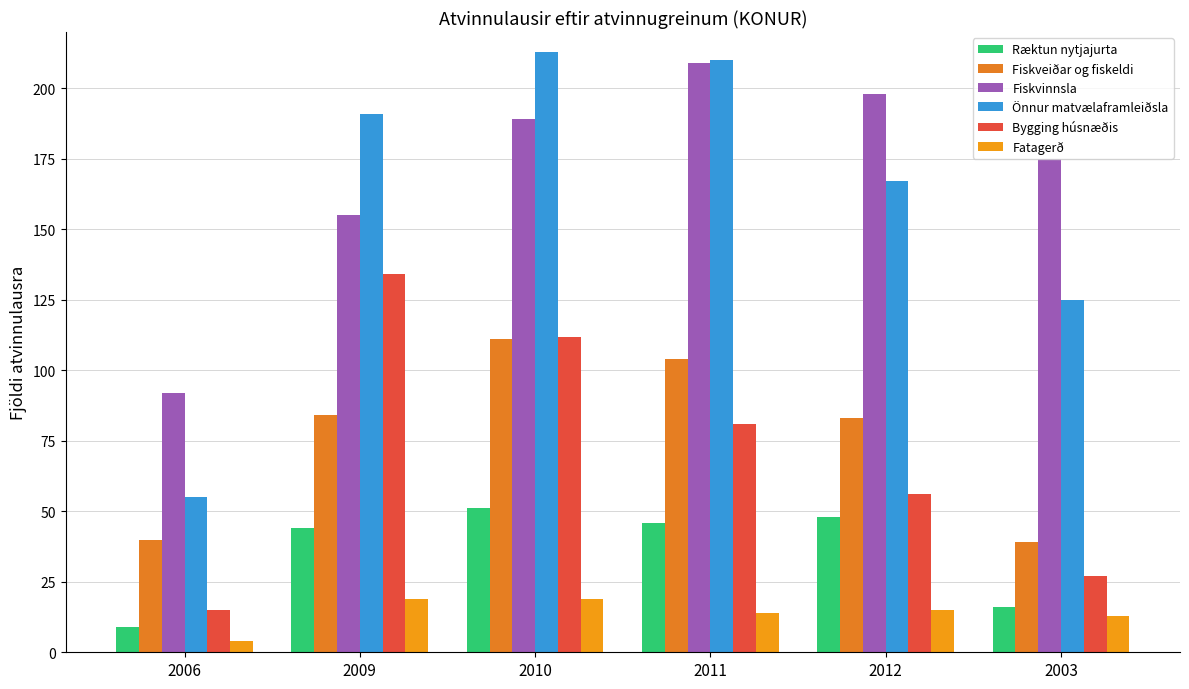

Reading left to right, transcribe all the data shown in this chart.

Ræktun nytjajurta: 9	44	51	46	48	16
Fiskveiðar og fiskeldi: 40	84	111	104	83	39
Fiskvinnsla: 92	155	189	209	198	175
Önnur matvælaframleiðsla: 55	191	213	210	167	125
Bygging húsnæðis: 15	134	112	81	56	27
Fatagerð: 4	19	19	14	15	13